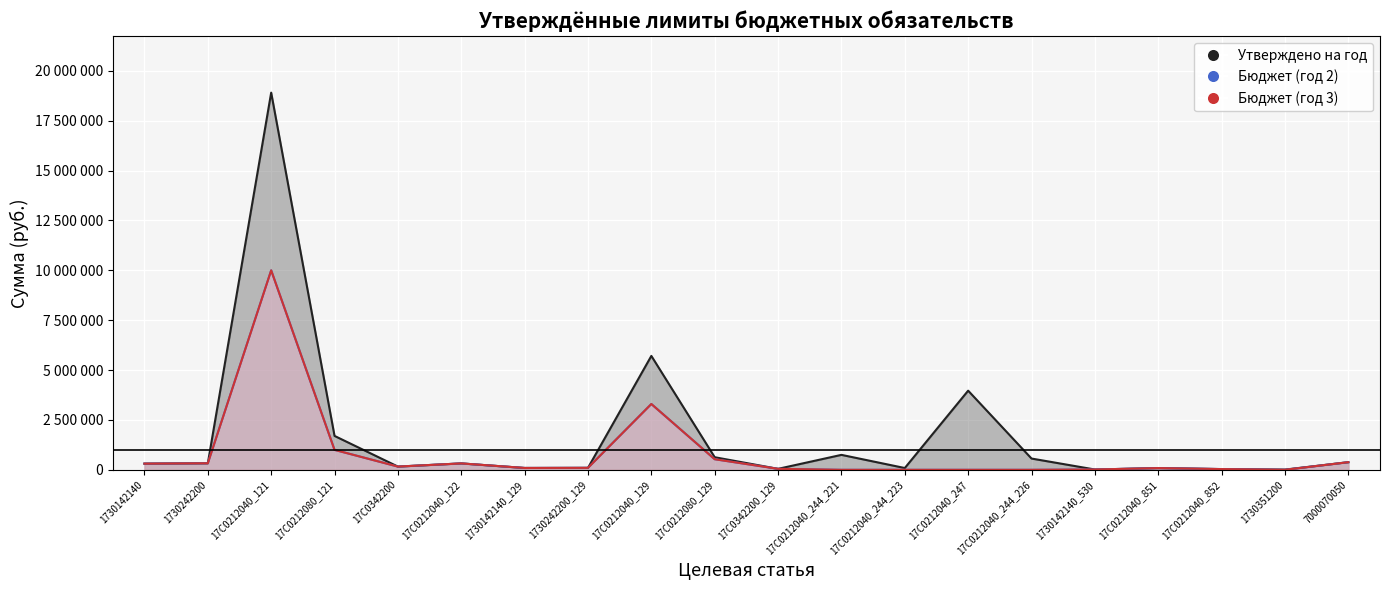

Reading left to right, transcribe all the data shown in this chart.

Утверждено на год: 310000	327500	18910000	1700000	162000	321200	93000	99000	5710800	631400	49000	750000	90000	3968000	565700	16000	87300	37200	11600	382700
Бюджет (год 2): 310000	327500	10000000	1000000	162000	321200	93000	99000	3300000	531400	49000	0	0	0	0	16000	87300	37200	900	382700
Бюджет (год 3): 310000	327500	10000000	1000000	162000	321200	93000	99000	3300000	531400	49000	0	0	0	0	16000	87300	37200	800	382700